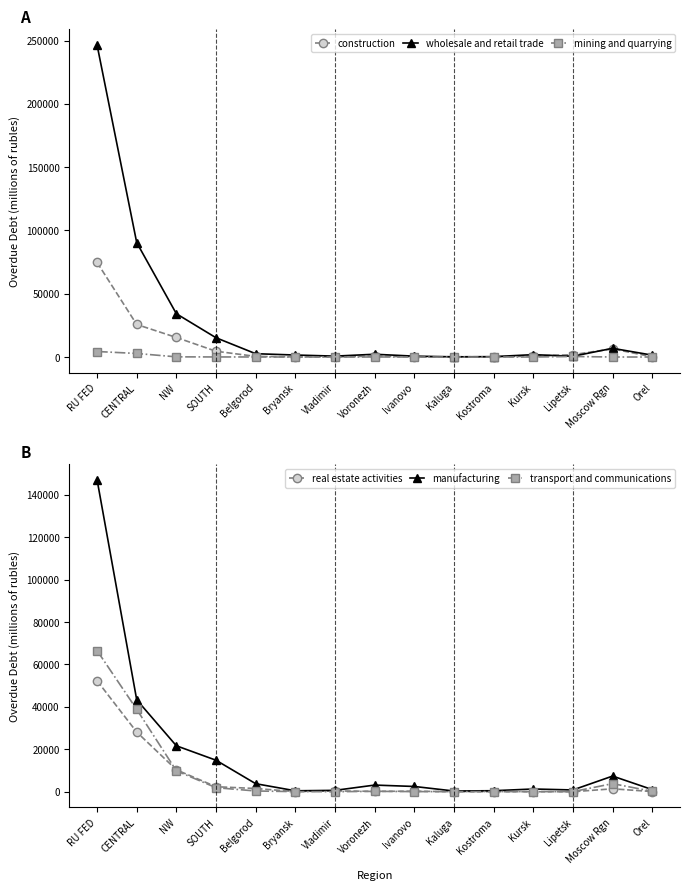

Which series has the largest total across all categories?

wholesale and retail trade